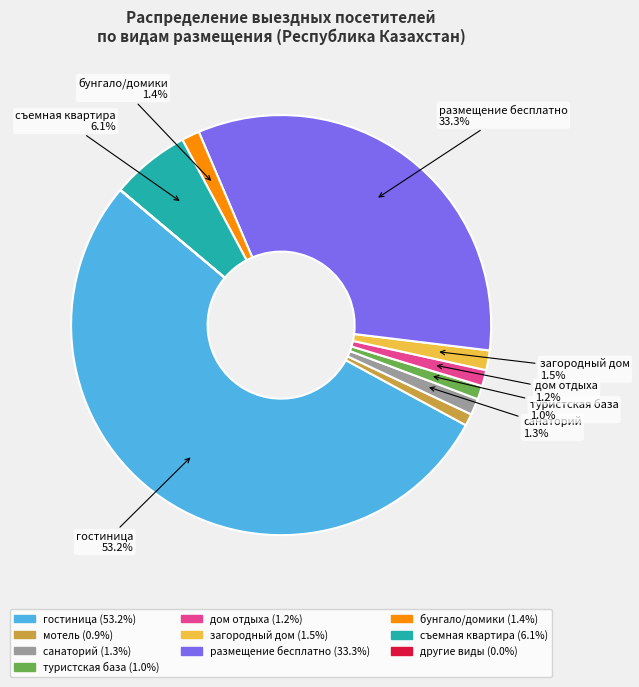

The гостиница slice represents 59% of the pie. True or false?

False